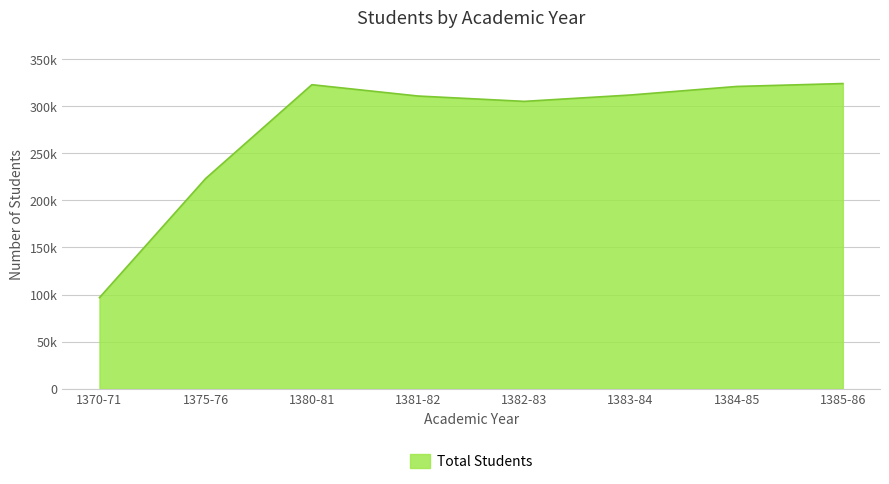

Is this an area chart (filled region under the line)?

Yes